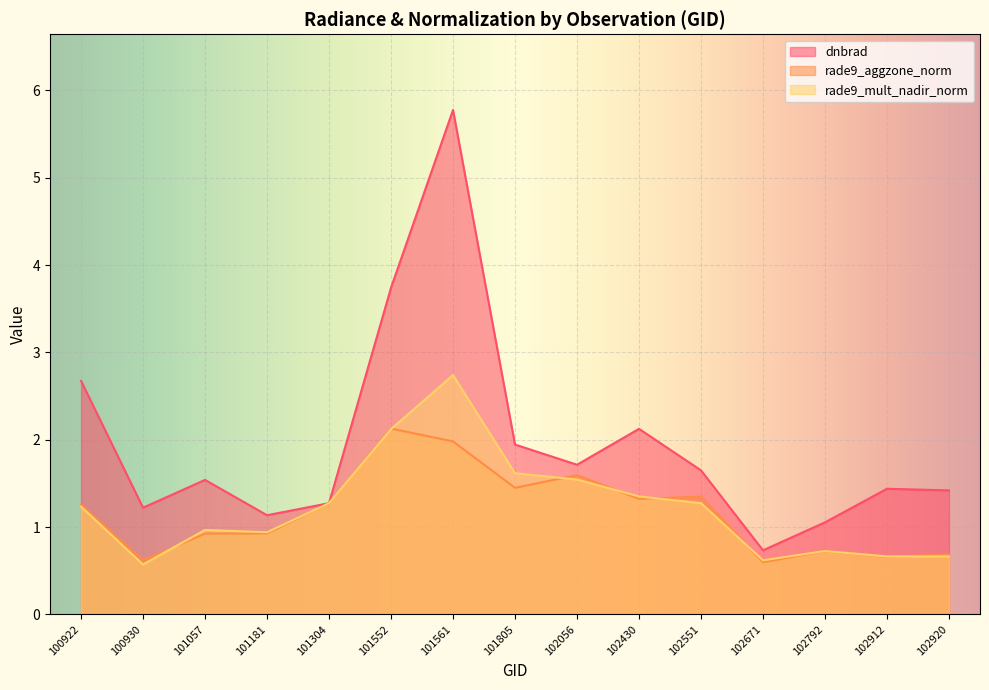

What is the average value of the dnbrad series?

2.0